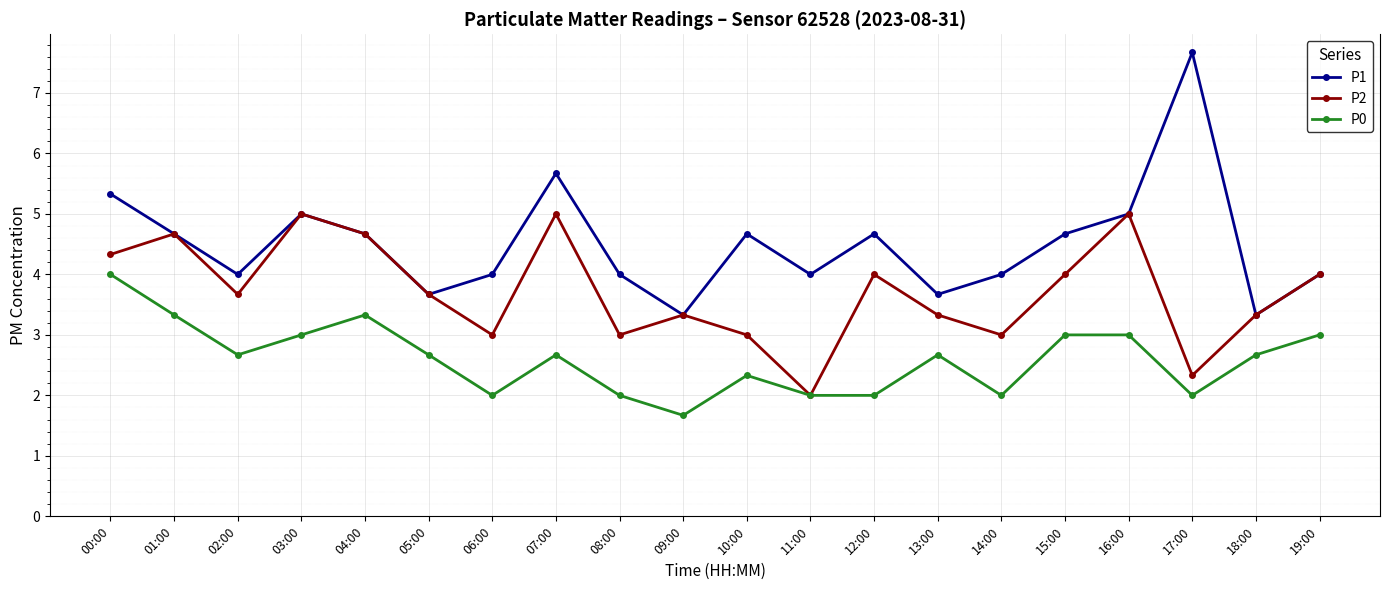

How many distinct data groups are displayed?

3